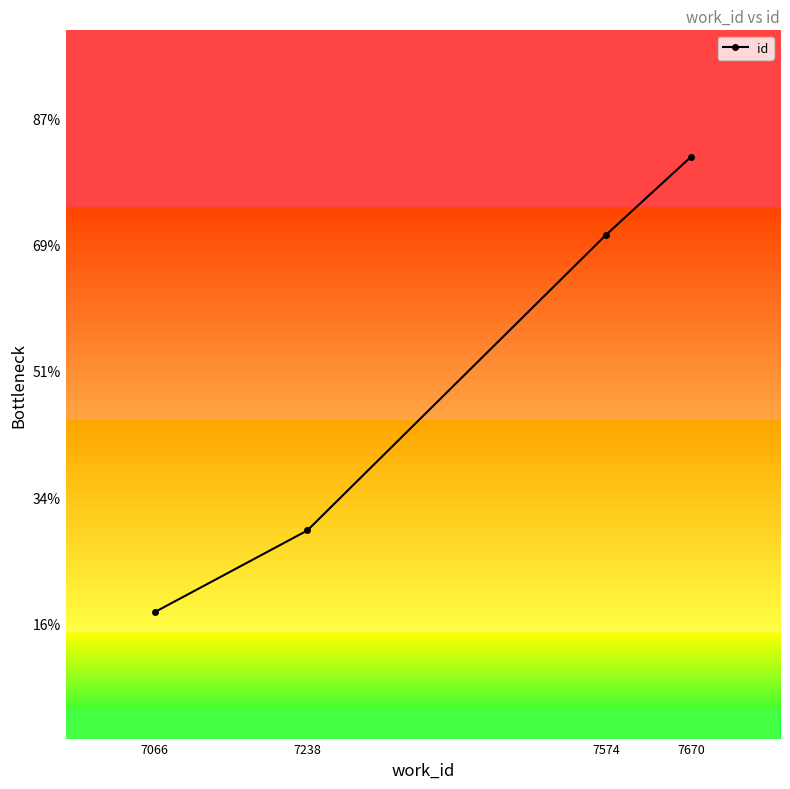

What is the difference between the maximum and minimum values?

3605